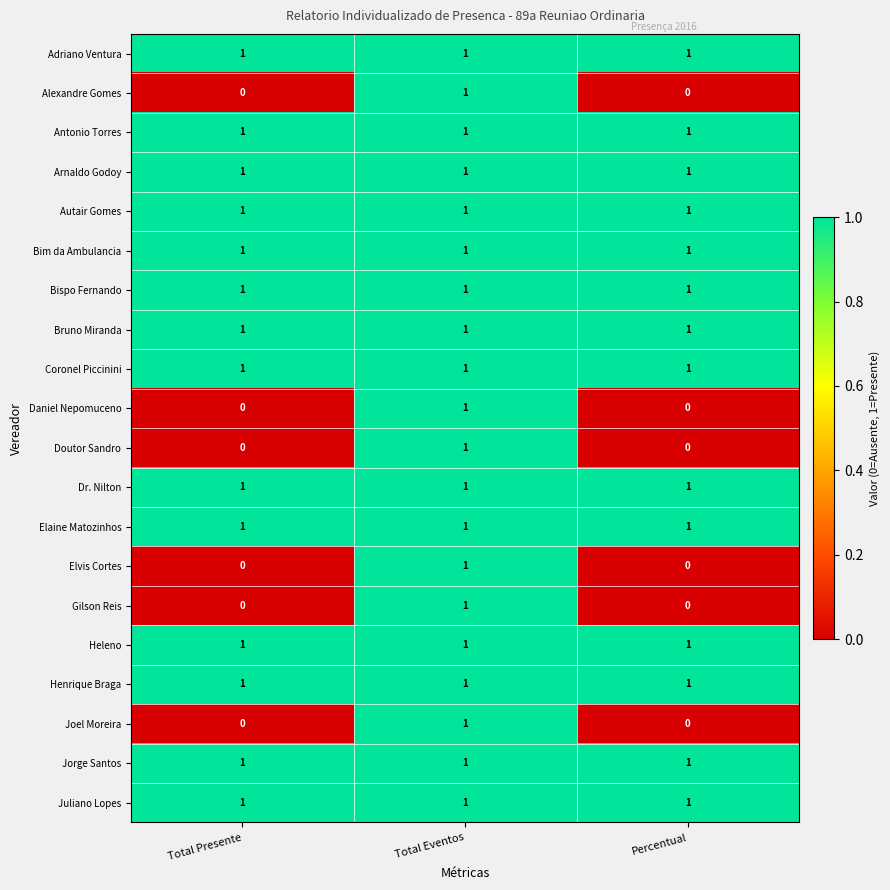

What is the total value across all series at Percentual?

14